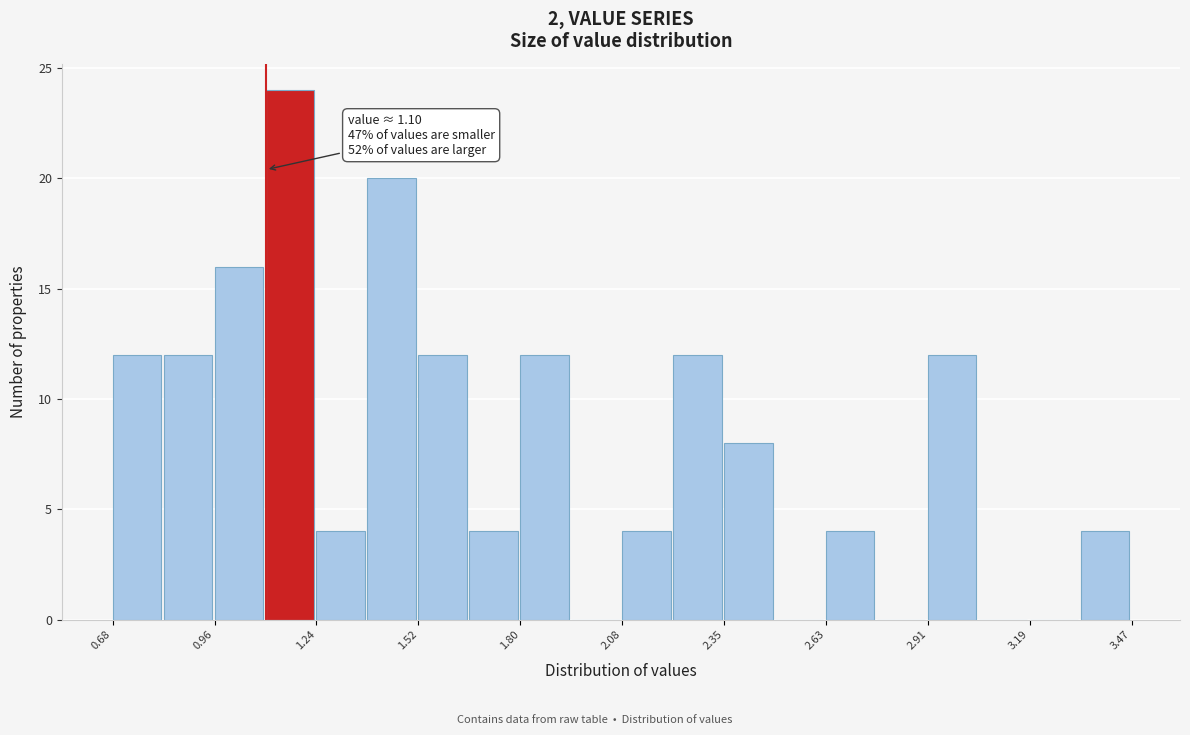

Read against the x-axis, roughly where is the centre of the tallest bar?

1.15